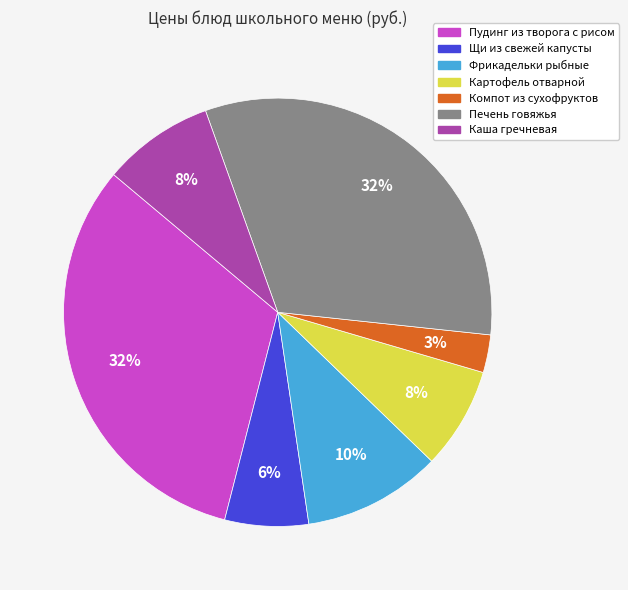

Is it true that Фрикадельки рыбные is 10% of the pie?

True